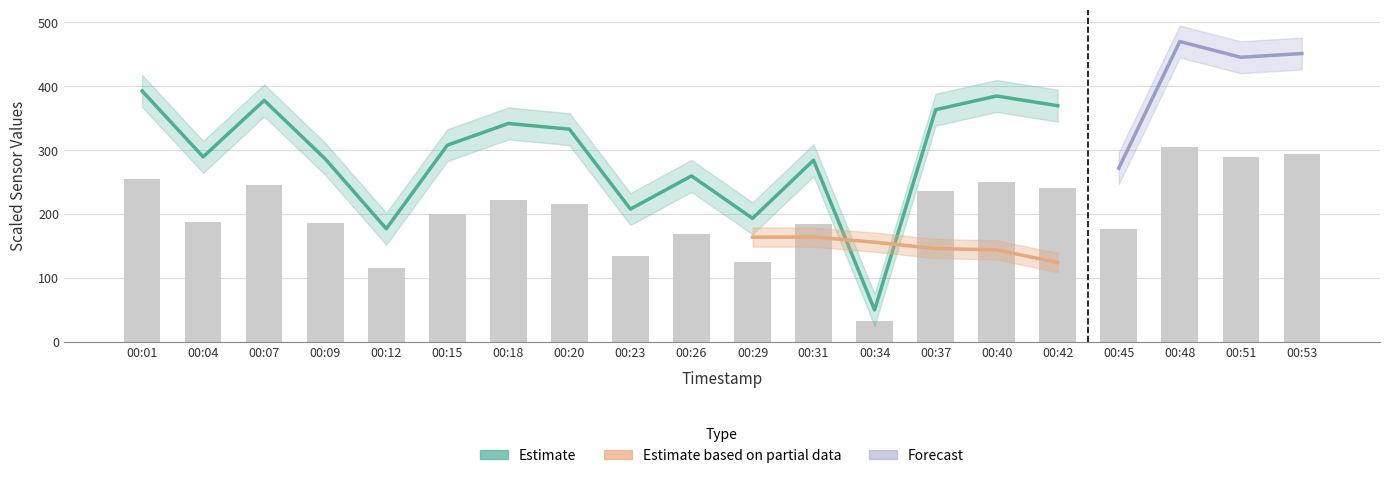

What is the difference between the second highest and minimum values?

260.8